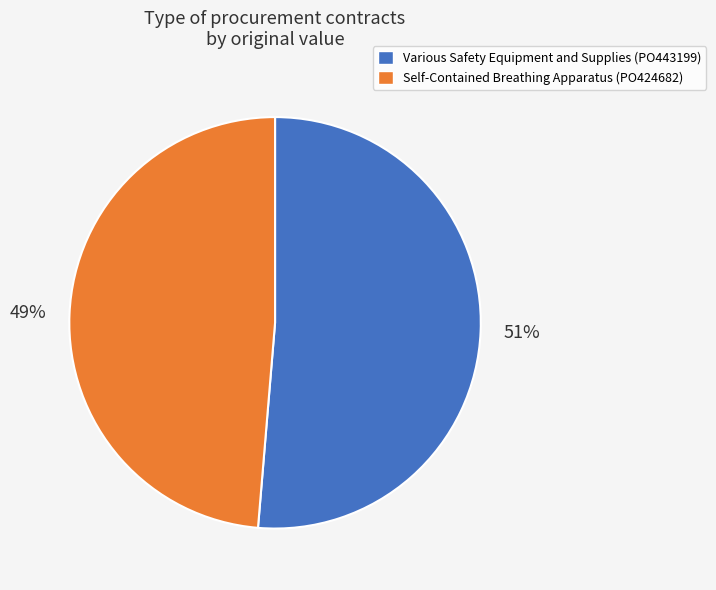

Which has a higher value, Self-Contained Breathing Apparatus (PO424682) or Various Safety Equipment and Supplies (PO443199)?

Various Safety Equipment and Supplies (PO443199)